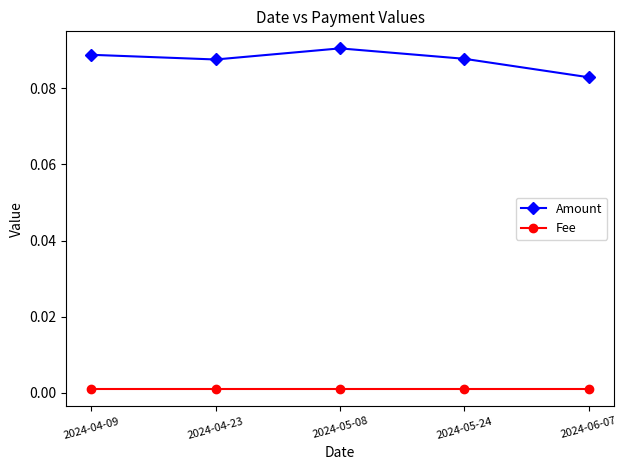

Rank the series by their average value, from highest to lowest.

Amount, Fee